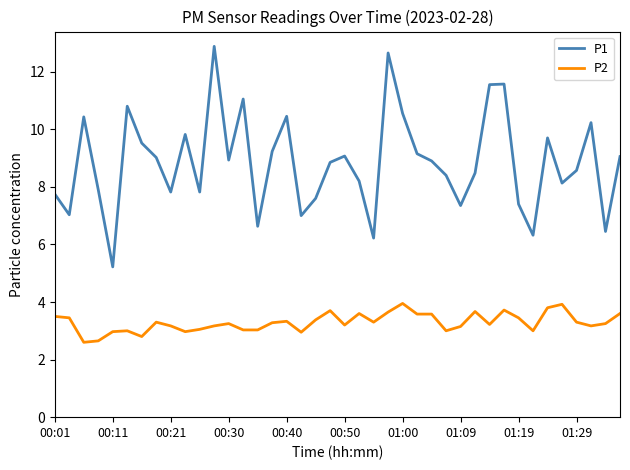

Which series has the largest total across all categories?

P1